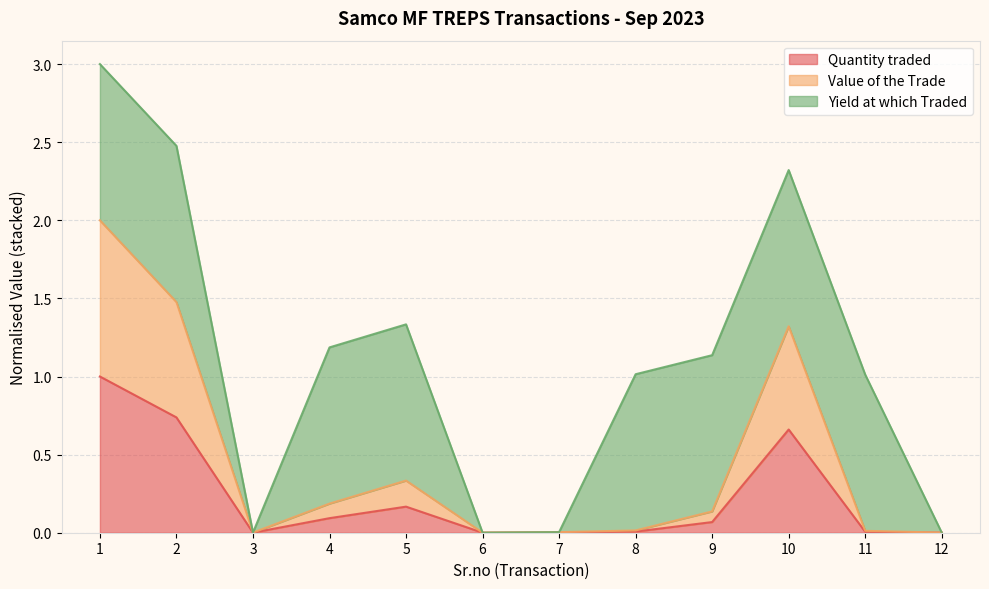

The Value of the Trade series shows 1.8 at 10. True or false?

False